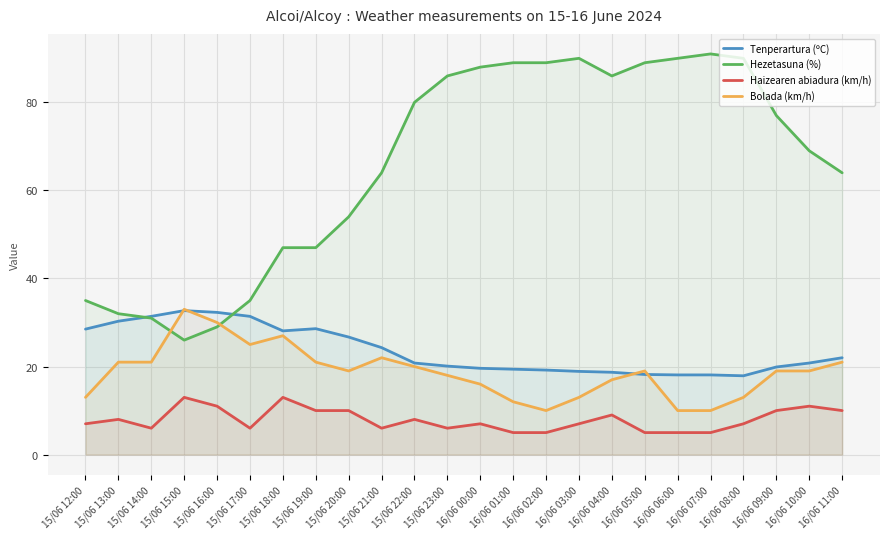

Which has a higher value, 16/06 11:00 or 15/06 16:00?

15/06 16:00